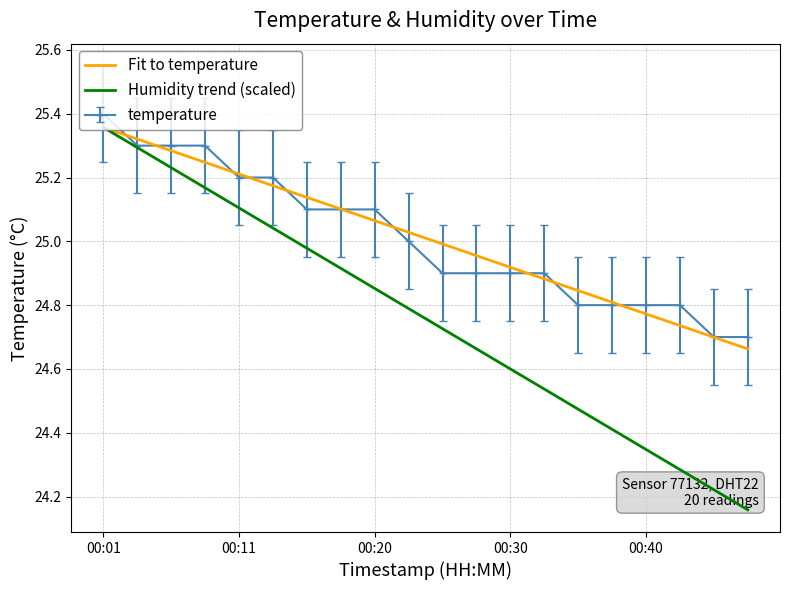

Which series has the widest spread of values?

Humidity trend (scaled)